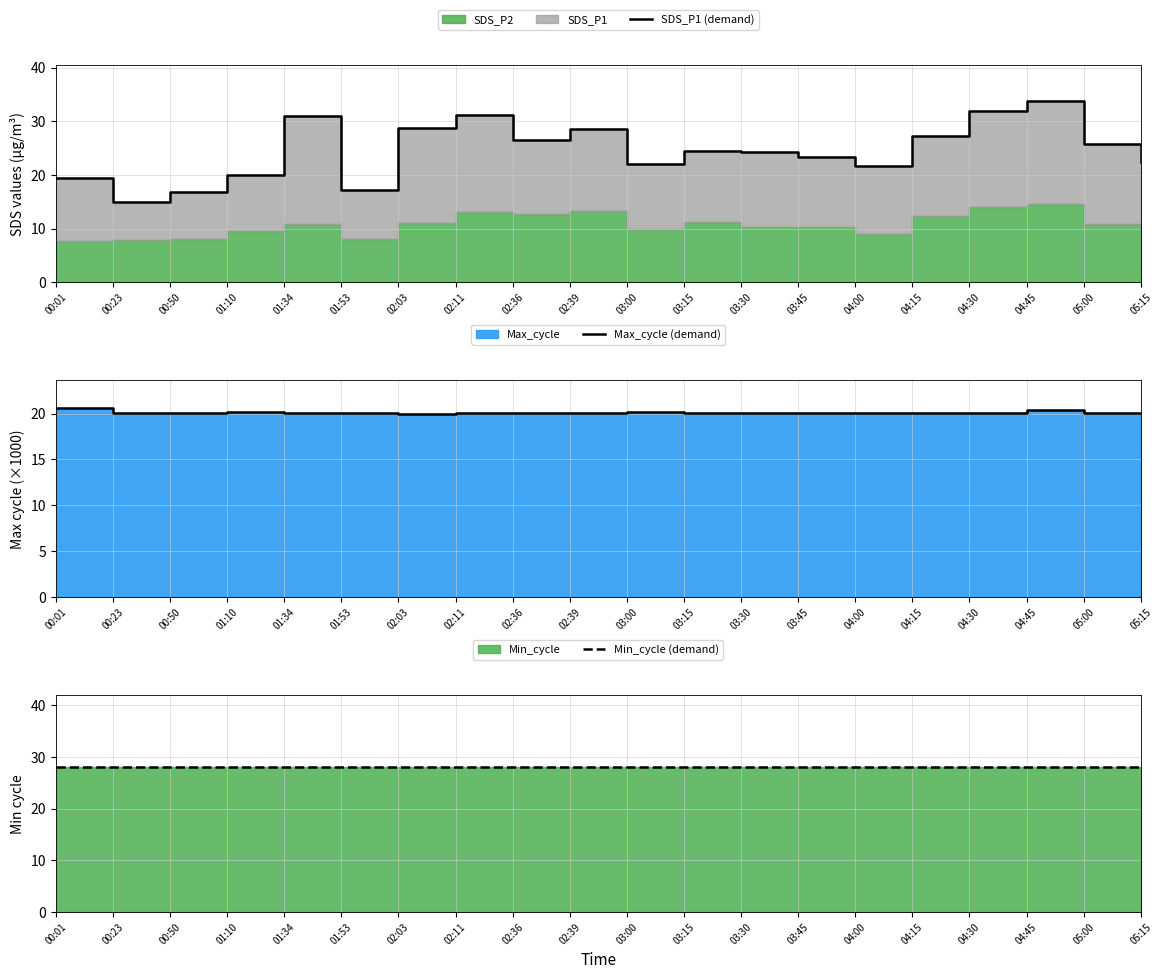

True or false: Min_cycle (demand) and Max_cycle (demand) cross at least once.

False